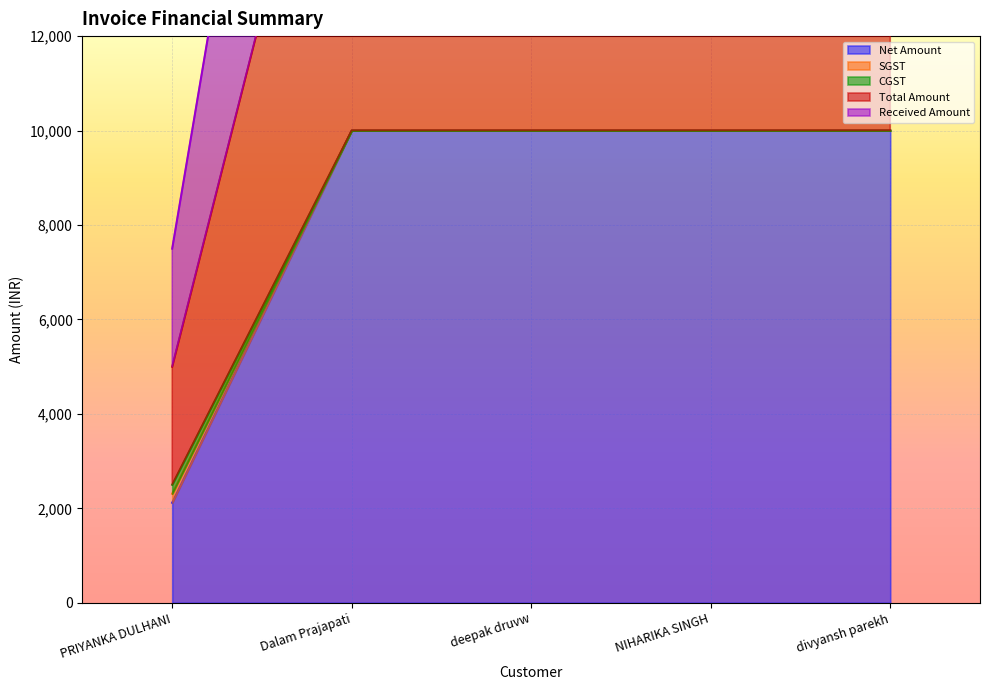

Reading right to left, list all the values displayed in this chart.

Net Amount: divyansh parekh=10000.0	NIHARIKA SINGH=10000.0	deepak druvw=10000.0	Dalam Prajapati=10000.0	PRIYANKA DULHANI=2118.6
SGST: divyansh parekh=10000.0	NIHARIKA SINGH=10000.0	deepak druvw=10000.0	Dalam Prajapati=10000.0	PRIYANKA DULHANI=2309.3
CGST: divyansh parekh=10000.0	NIHARIKA SINGH=10000.0	deepak druvw=10000.0	Dalam Prajapati=10000.0	PRIYANKA DULHANI=2500.0
Total Amount: divyansh parekh=20000.0	NIHARIKA SINGH=20000.0	deepak druvw=20000.0	Dalam Prajapati=20000.0	PRIYANKA DULHANI=5000.0
Received Amount: divyansh parekh=30000.0	NIHARIKA SINGH=30000.0	deepak druvw=30000.0	Dalam Prajapati=30000.0	PRIYANKA DULHANI=7500.0